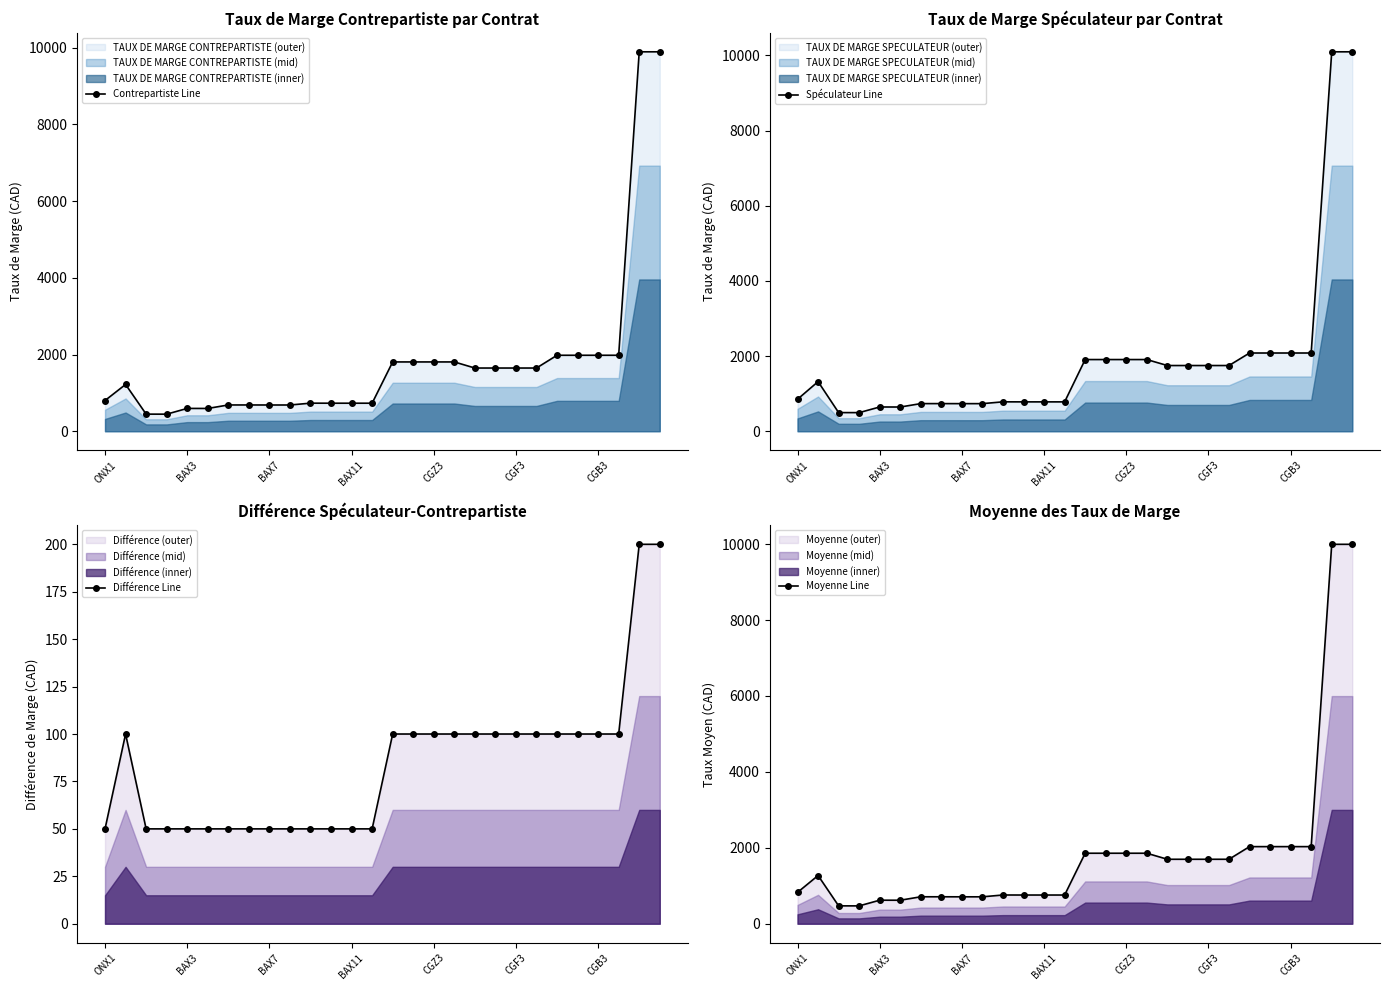

How many lines are shown in the chart?

4